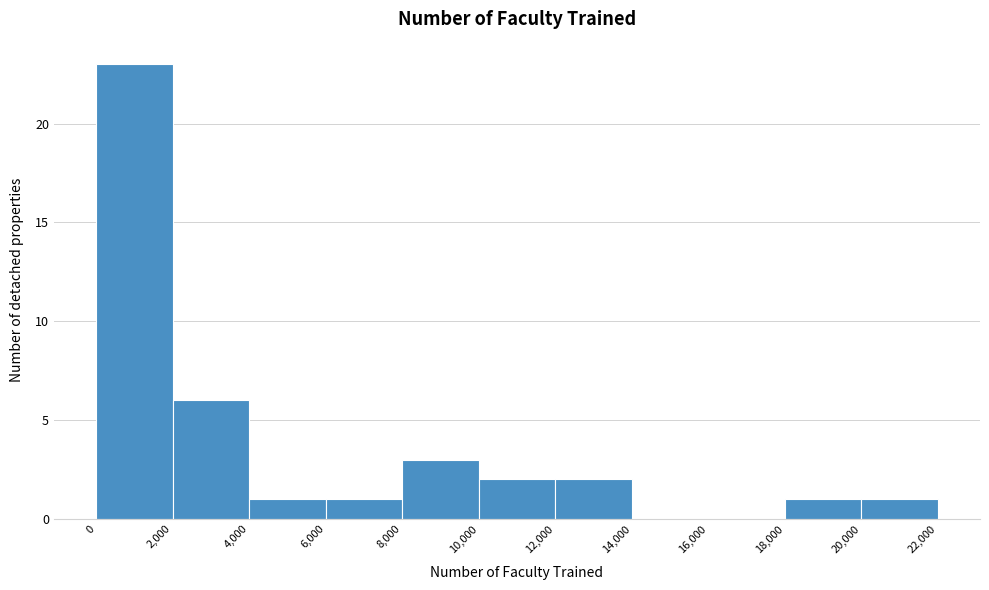

What is the height of the bar covering 2,000 to 4,000 on the x-axis? The values are not printed on the chart, so give them approximately, as read against the axis.

6